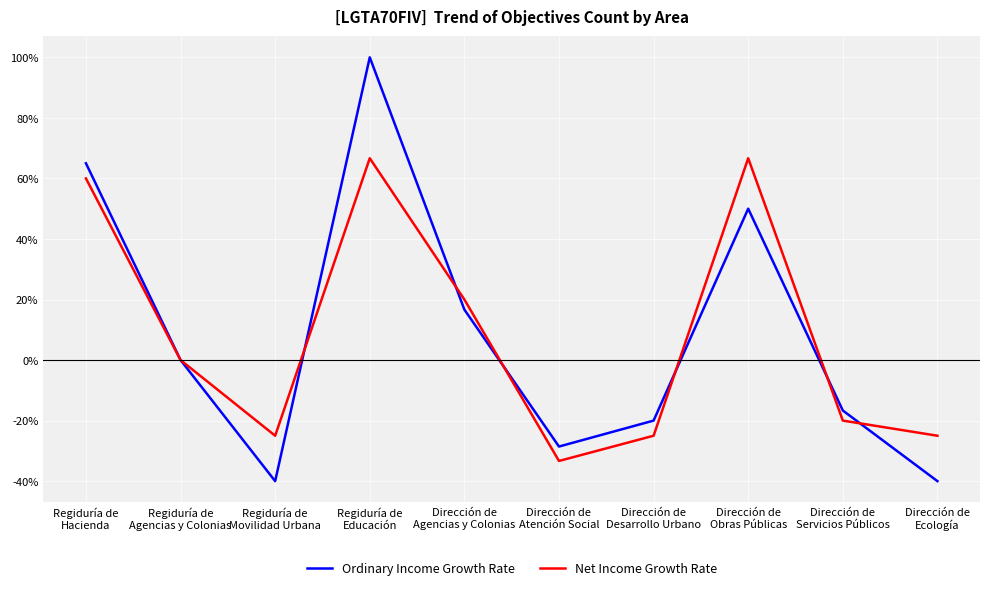

Which series has the widest spread of values?

Ordinary Income Growth Rate